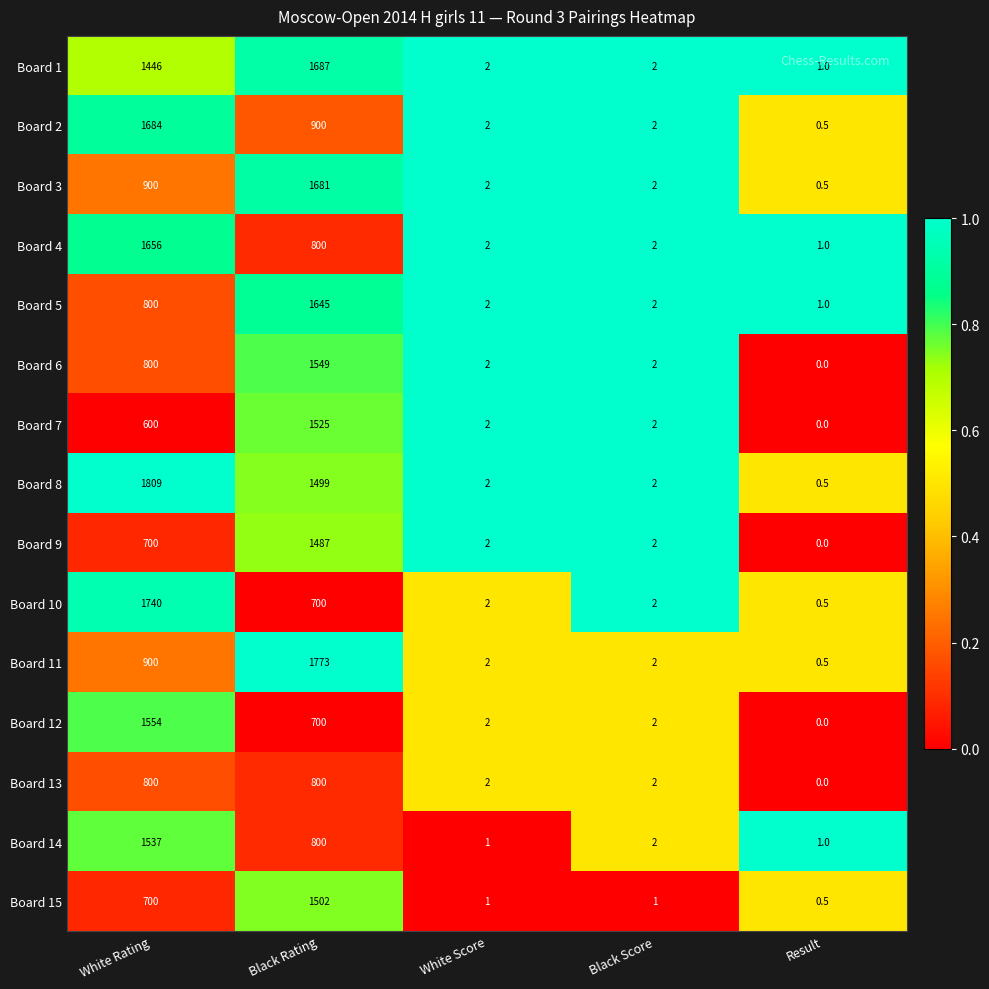

How many series are shown in this chart?

15